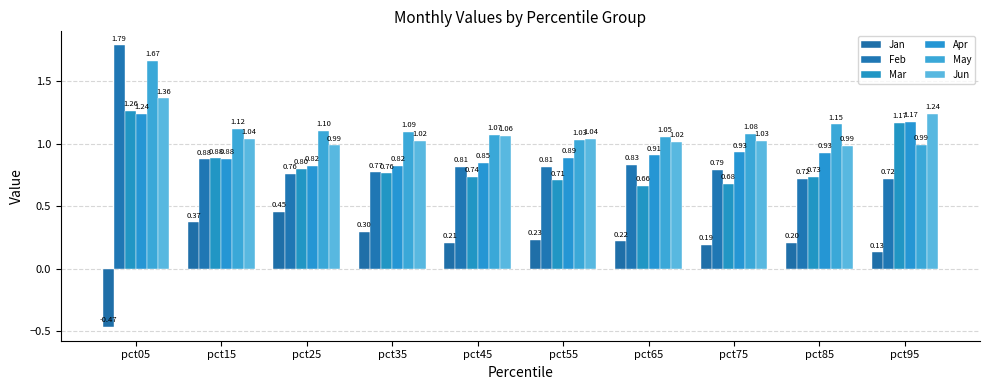

List the labels in order of May value, smallest first.

pct95, pct55, pct65, pct45, pct75, pct35, pct25, pct15, pct85, pct05